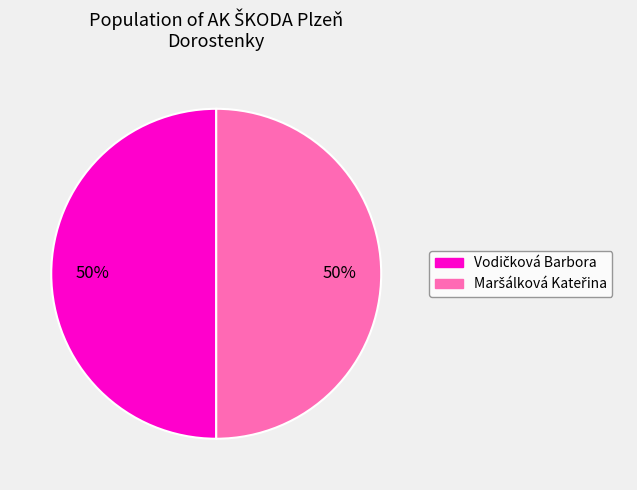

To the nearest percent, what is the combined percentage of Vodičková Barbora and Maršálková Kateřina?

100%